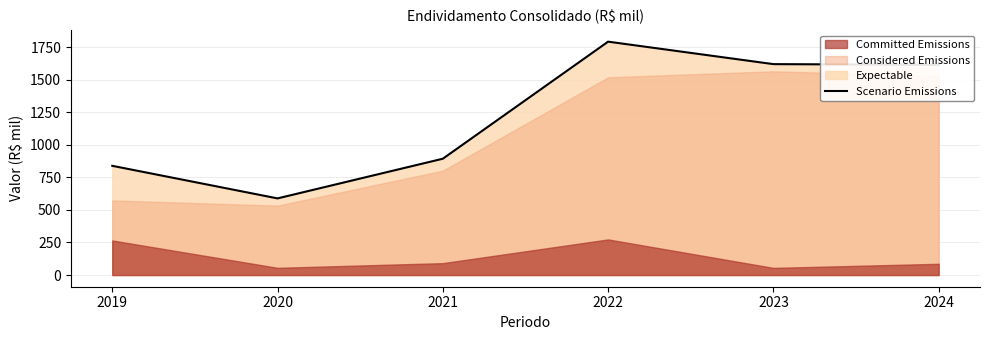

True or false: there are more than 0 points higher than both neighbors.

True